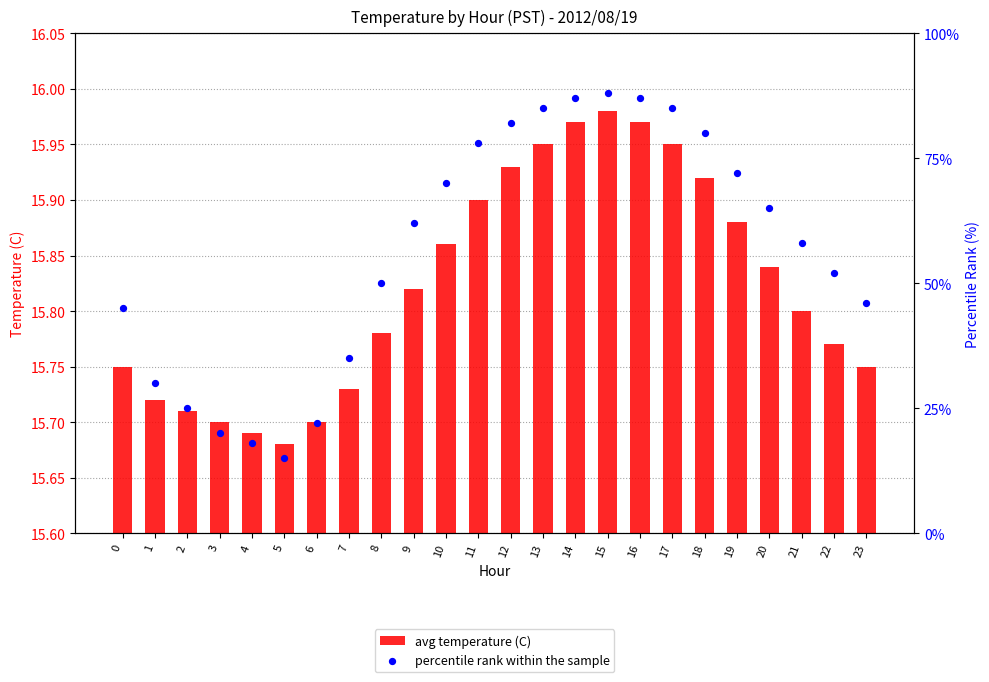

Which series has the largest total across all categories?

percentile rank within the sample